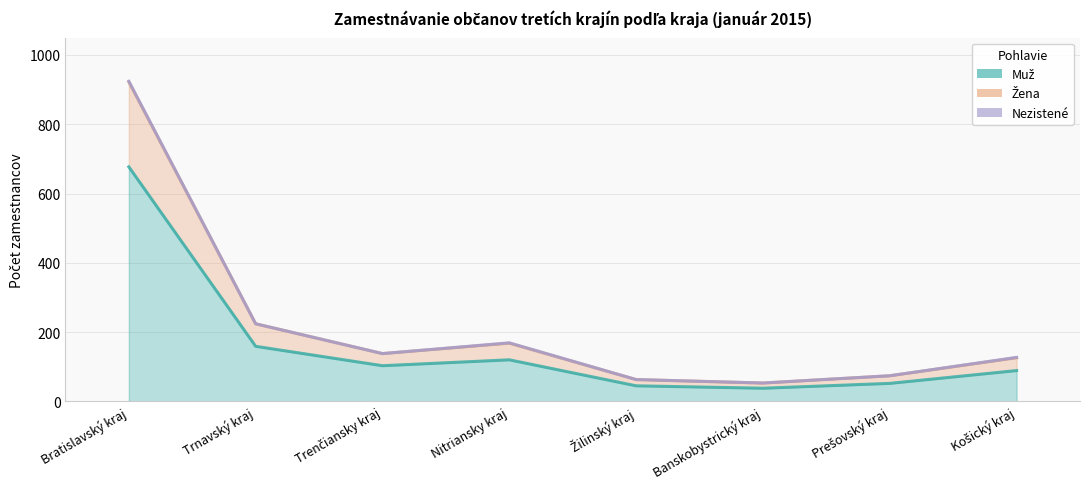

At which label does Žena first exceed 138?

Bratislavský kraj